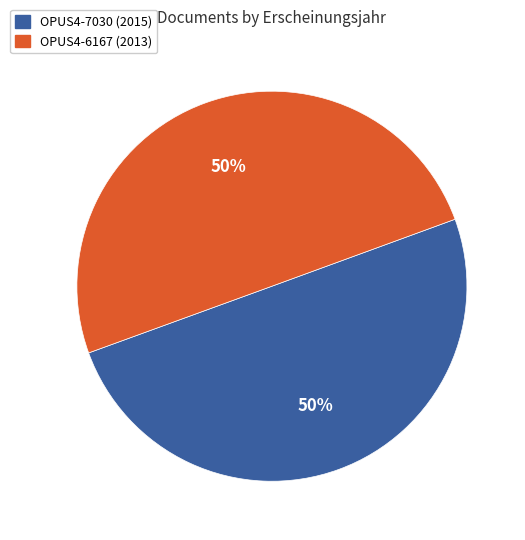

To the nearest percent, what portion does OPUS4-6167 represent?

50%